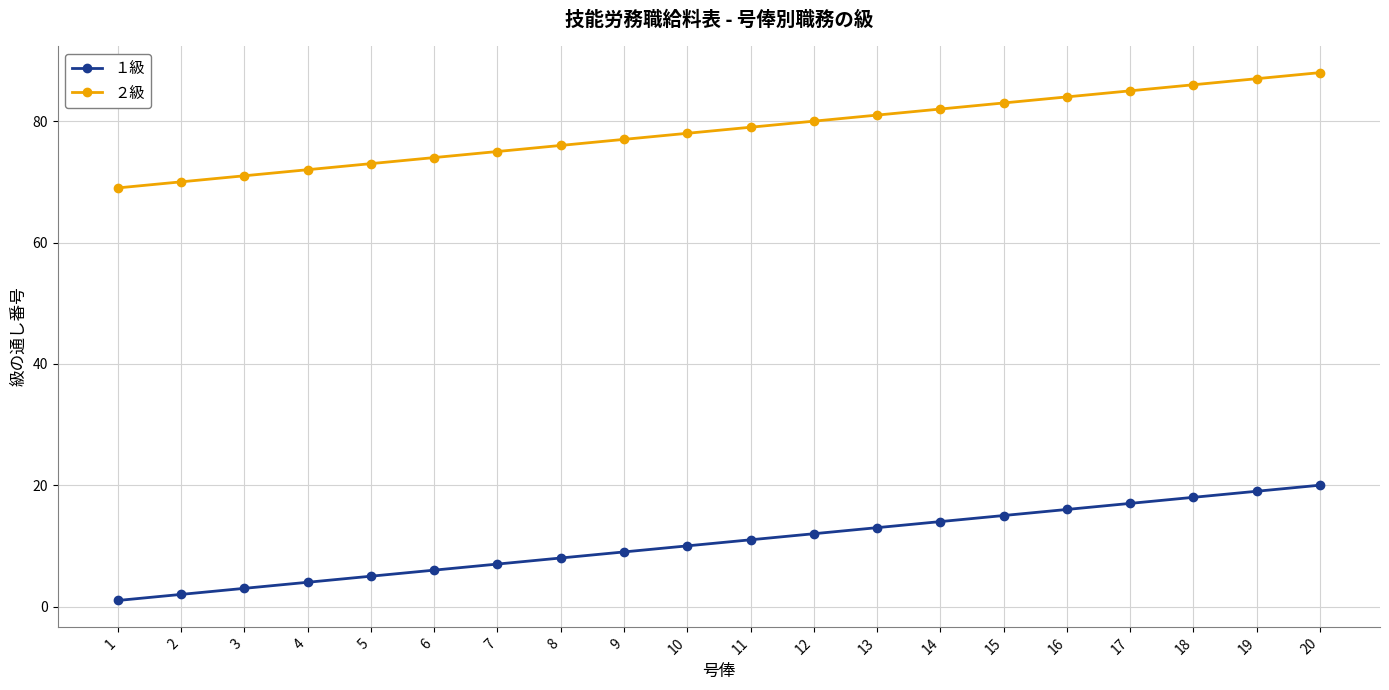

What is the difference between the highest and lowest values at 18?

68